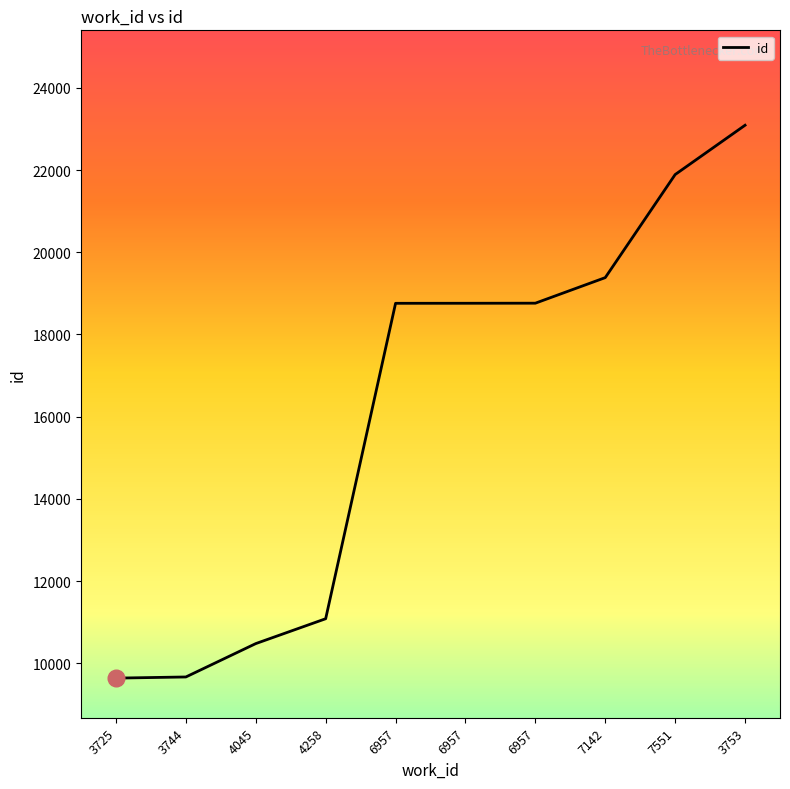

Is this an area chart (filled region under the line)?

No